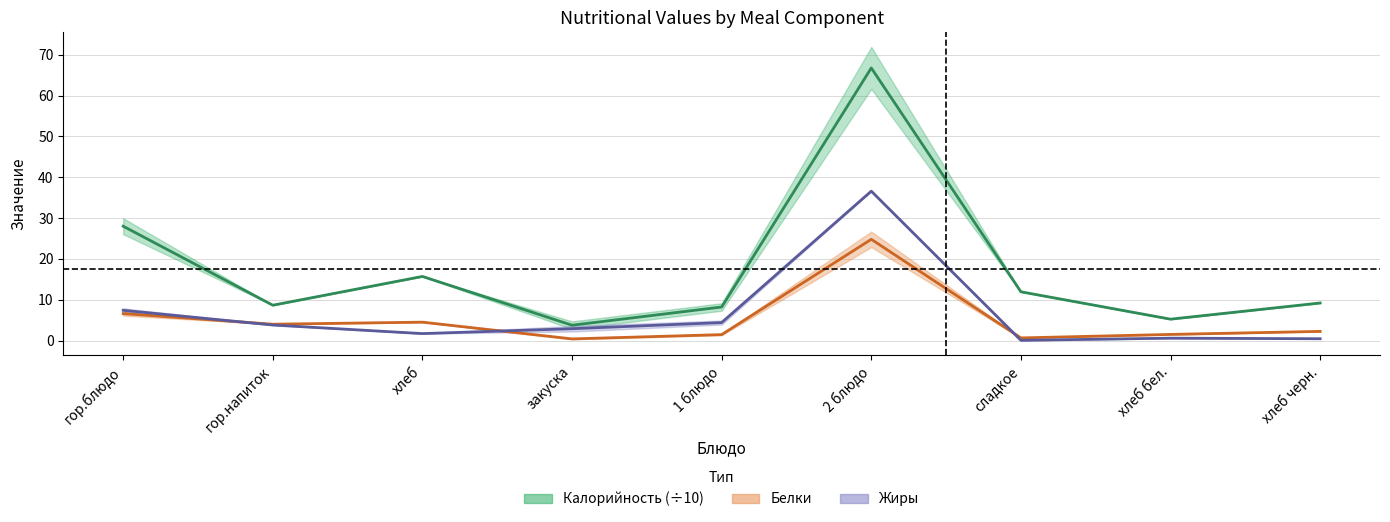

At how many categories does at least one series exceed 45?

1